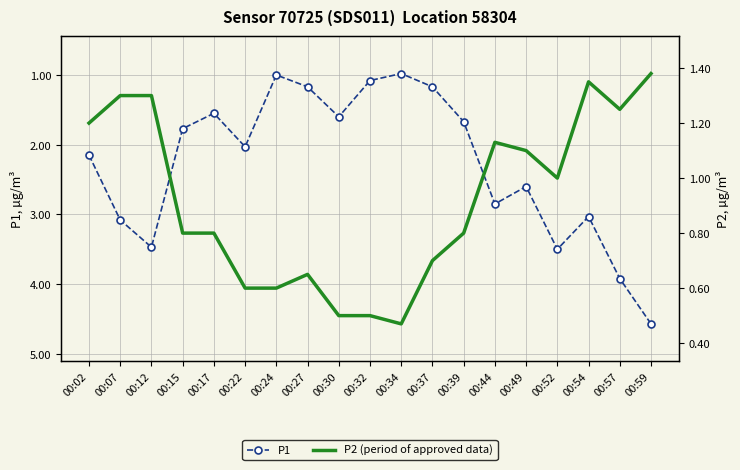

What is the average value of the P2 (period of approved data) series?

0.9